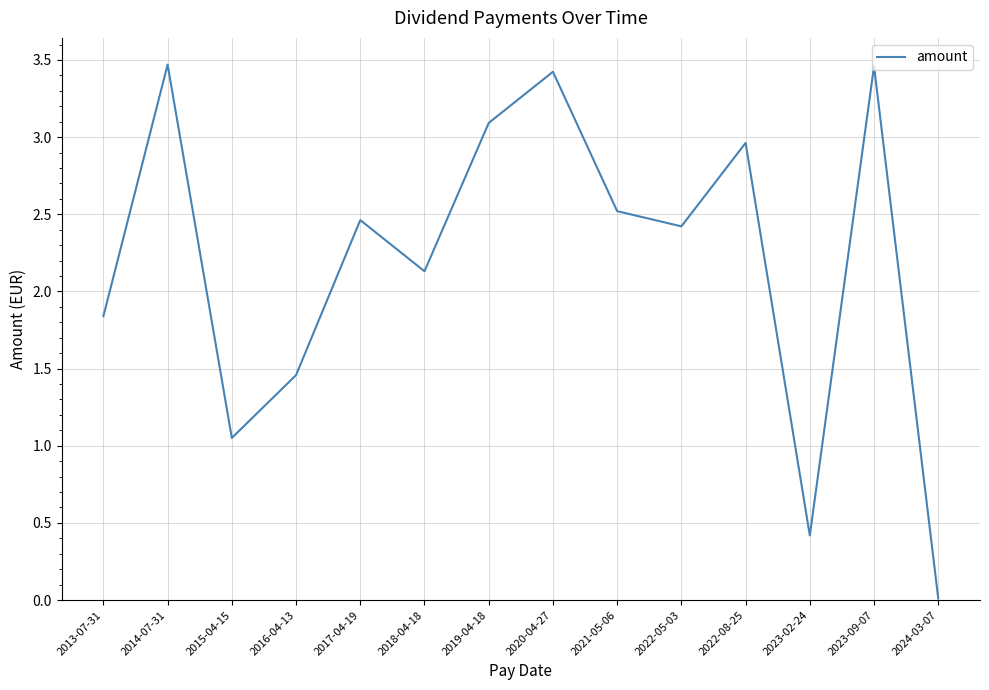

Approximately how many times larger is the value at 2023-02-24 compared to 2016-04-13?

0.3